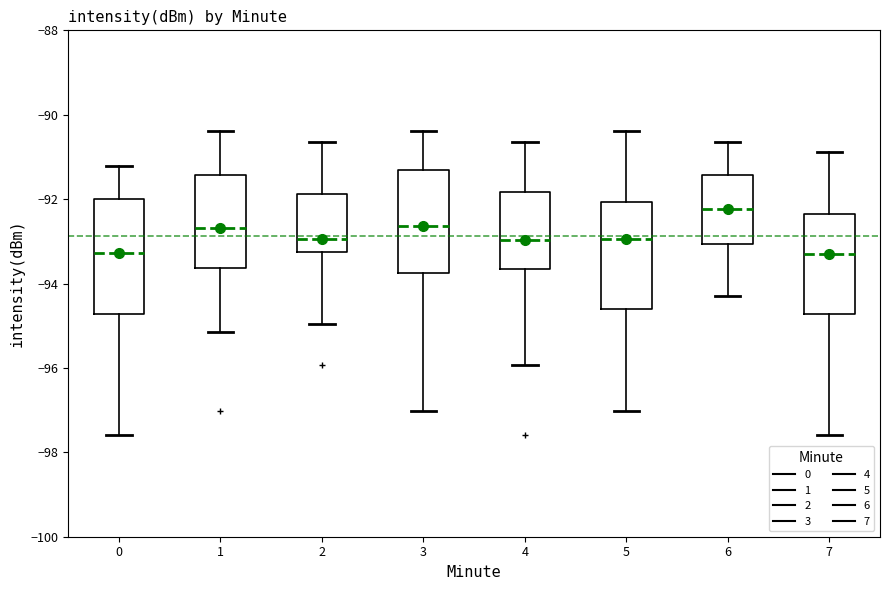

Where does the upper whisker of the box at x = 6 end on the y-axis? The values are not printed on the chart, so give them approximately, as read against the axis.

-90.6